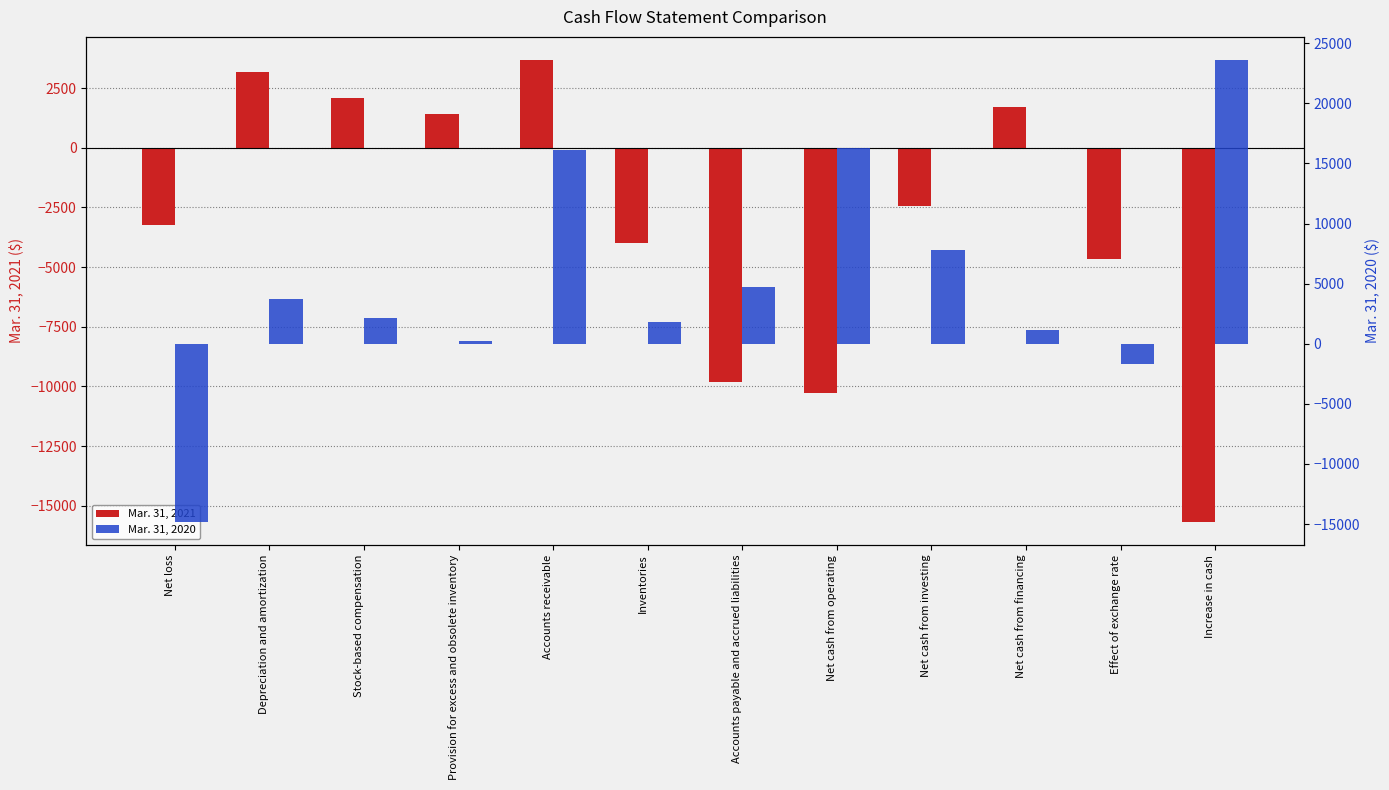

How many groups of bars are there?

12